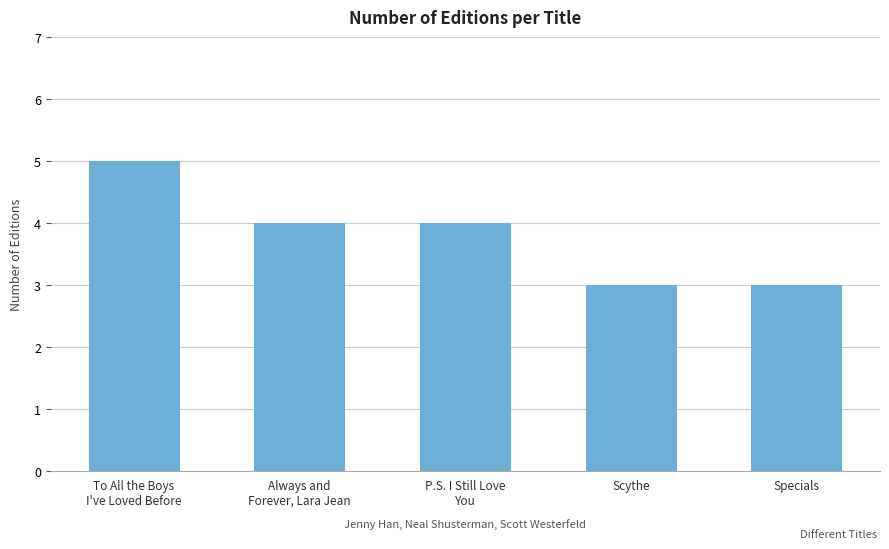

How many values are between 3 and 4?

4